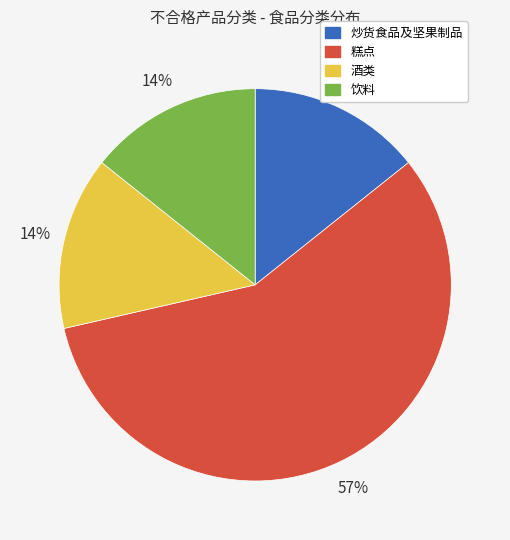

The 饮料 slice represents 4% of the pie. True or false?

False